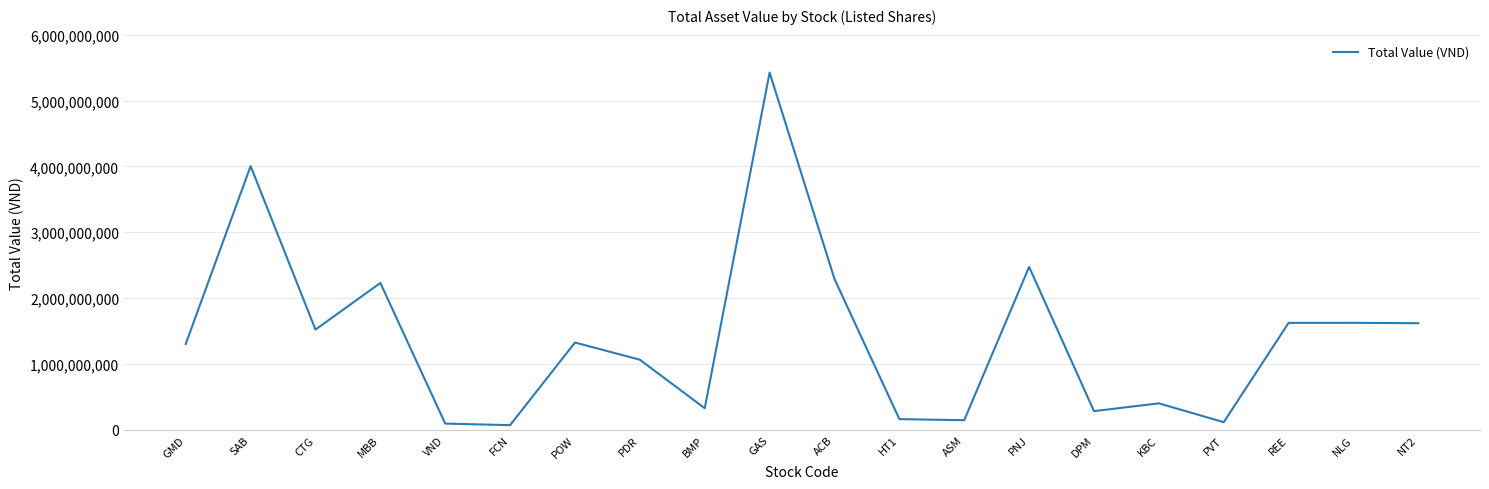

What is the greatest value displayed?

5423600000